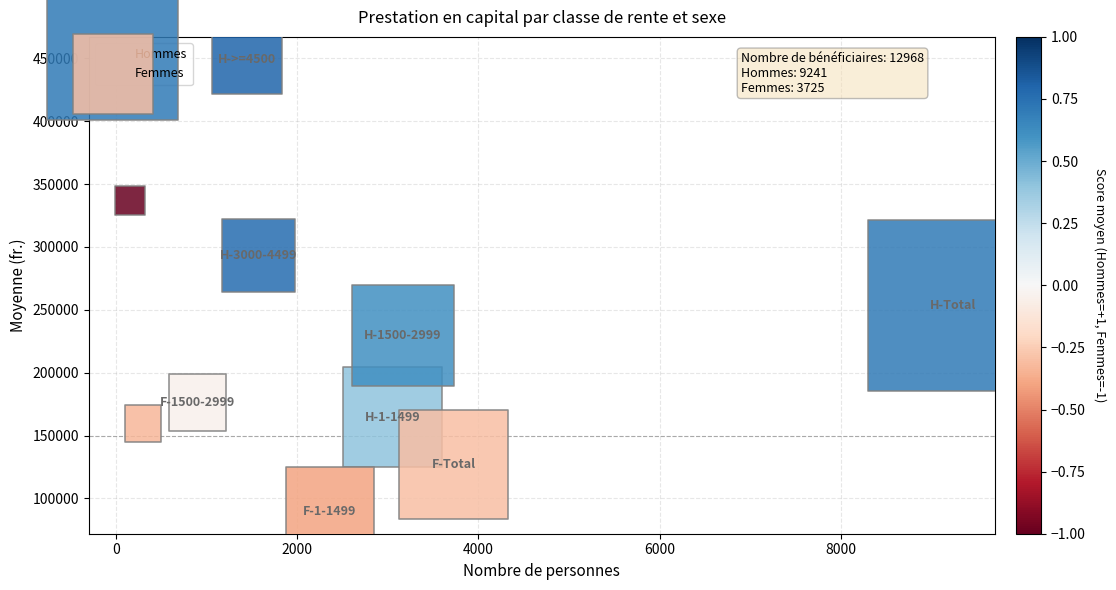

Which series reaches the minimum Y coordinate?

Femmes